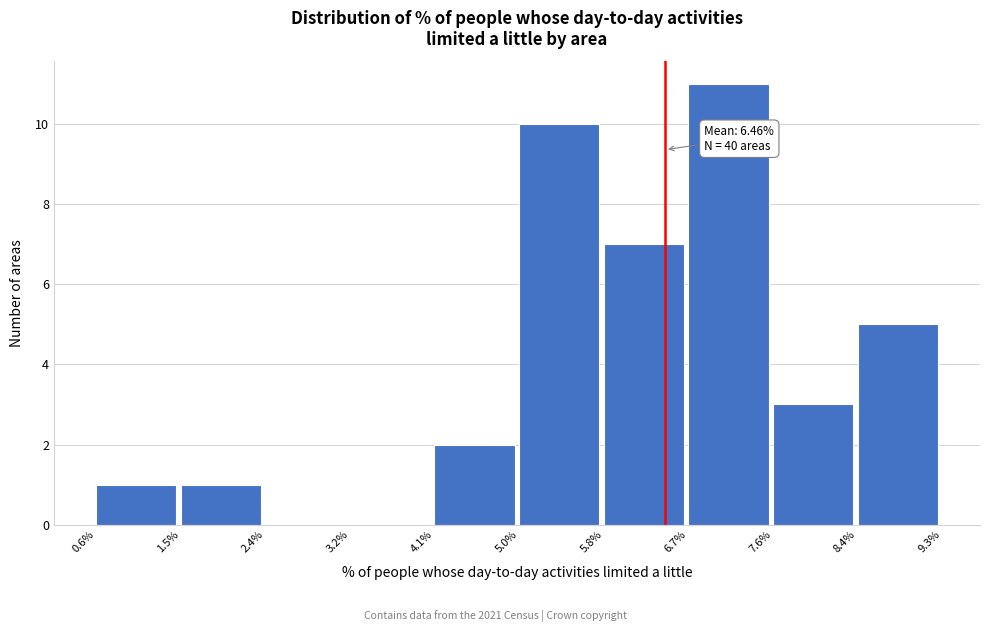

Which range on the x-axis has the tallest bar?

6.7% to 7.6%